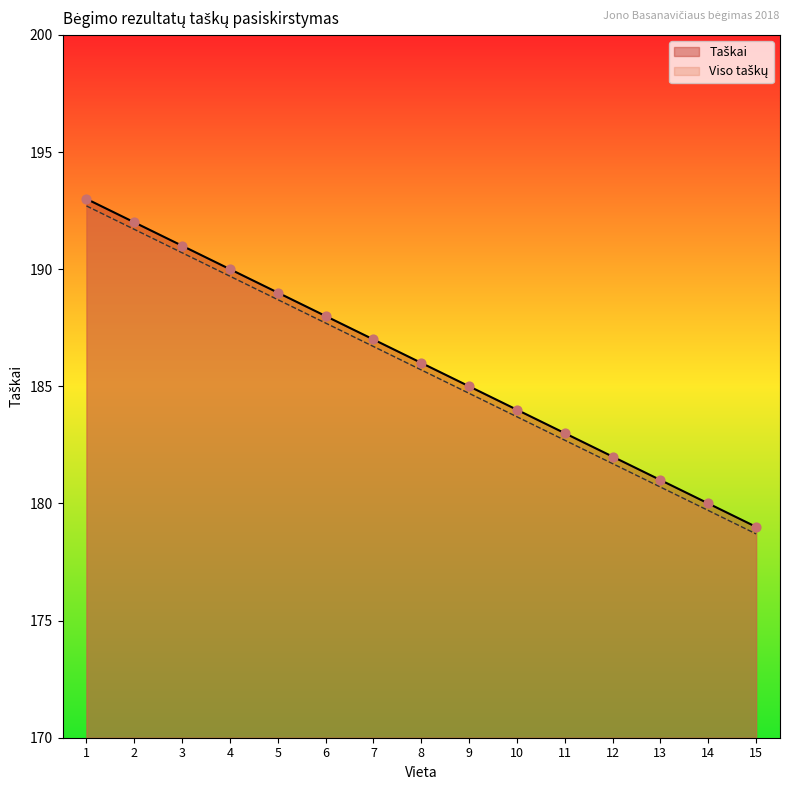

Is the value of Taškai at 10 greater than the value of Viso taškų at 14?

Yes